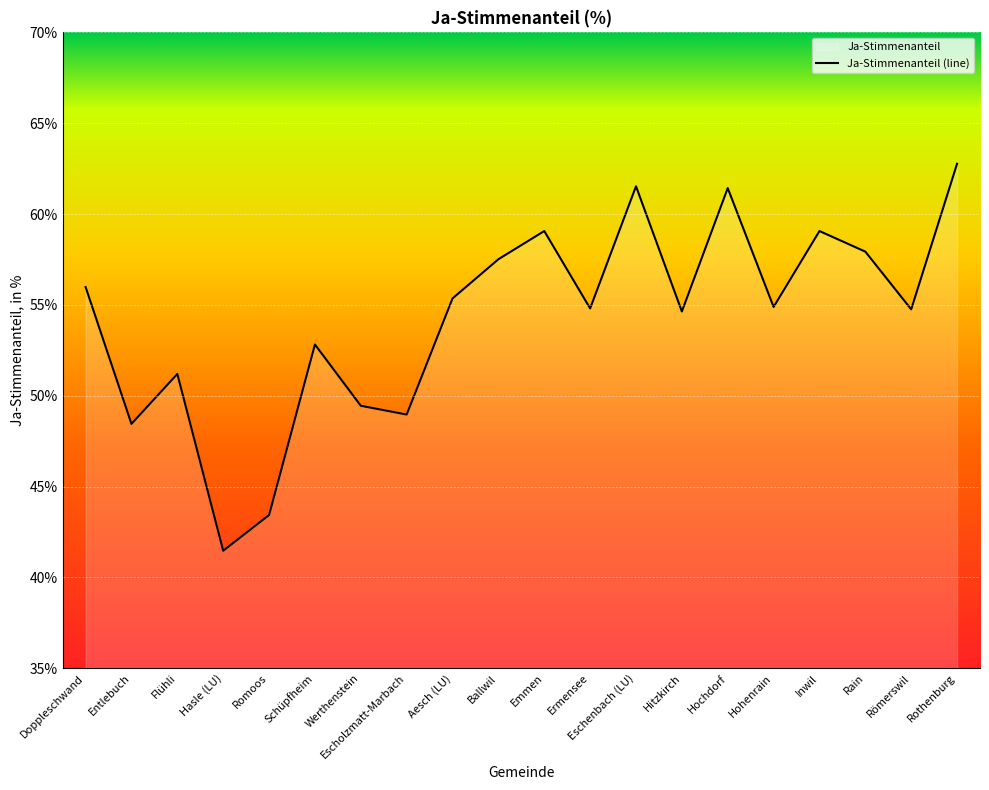

At which category does the data reach its first local peak?

Flühli